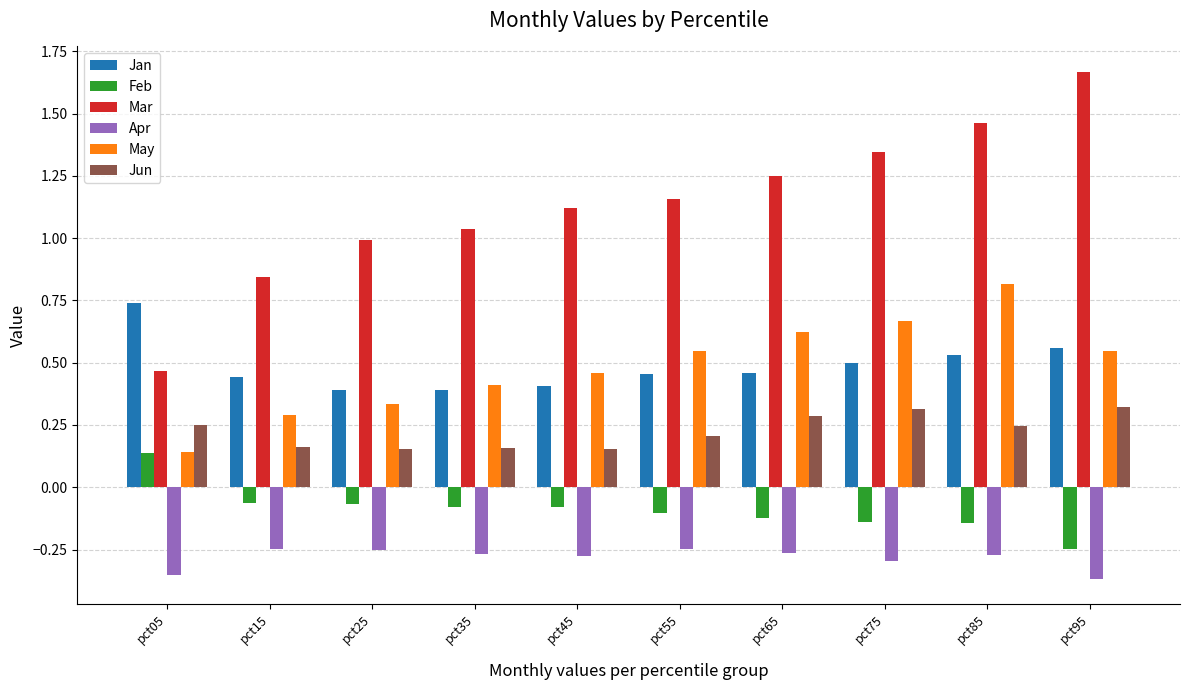

How many distinct data groups are displayed?

6